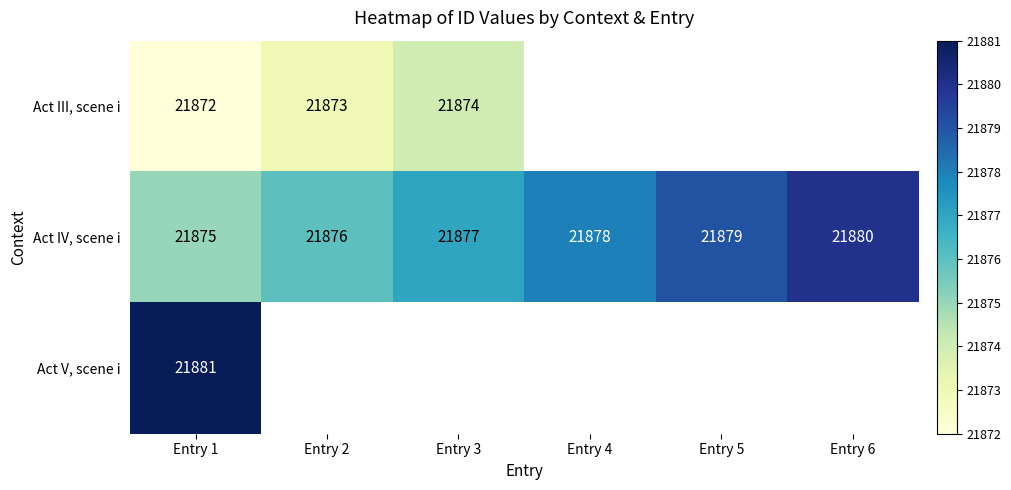

Is the value of Act IV, scene i at Entry 1 greater than the value of Act III, scene i at Entry 3?

Yes